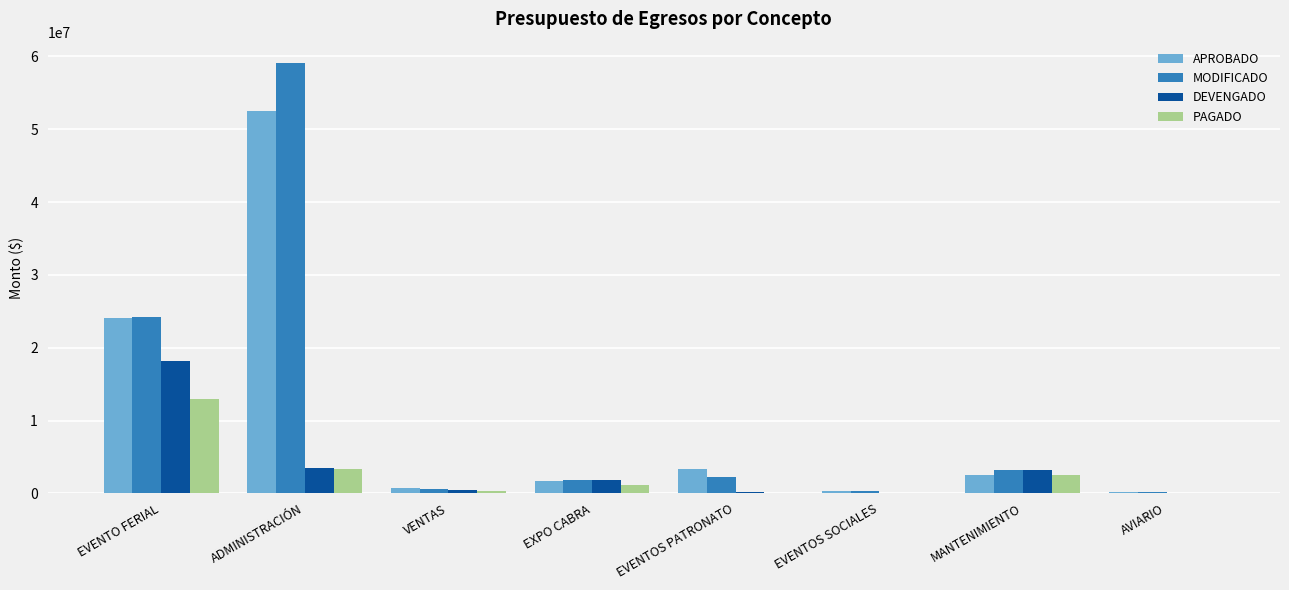

Is it true that DEVENGADO equals 3512600.5 at ADMINISTRACIÓN?

True